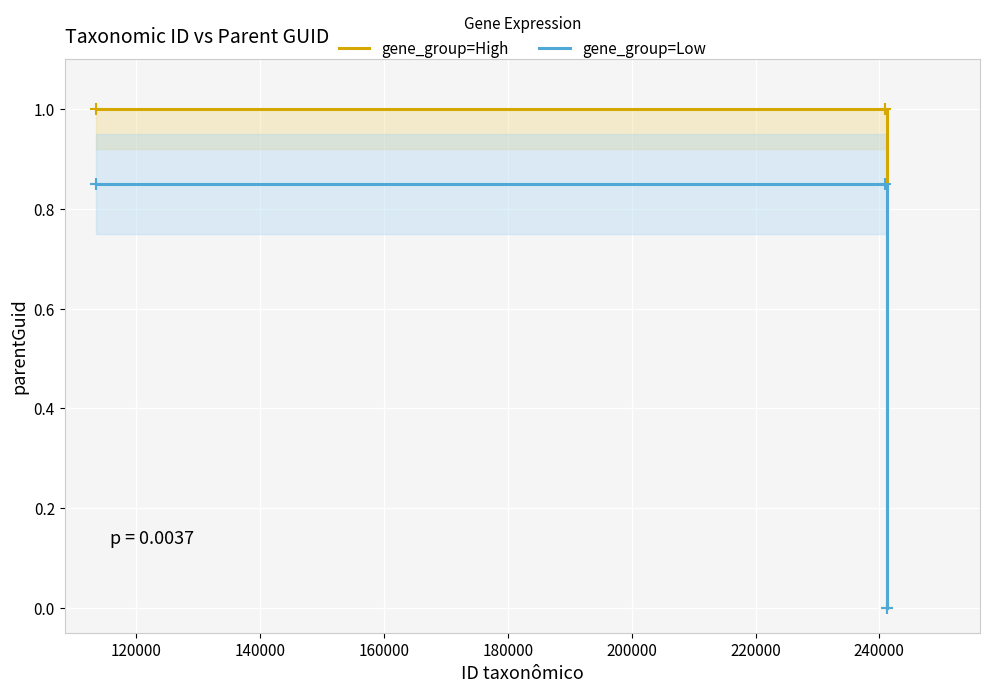

What is the maximum value for gene_group=High?

1.0